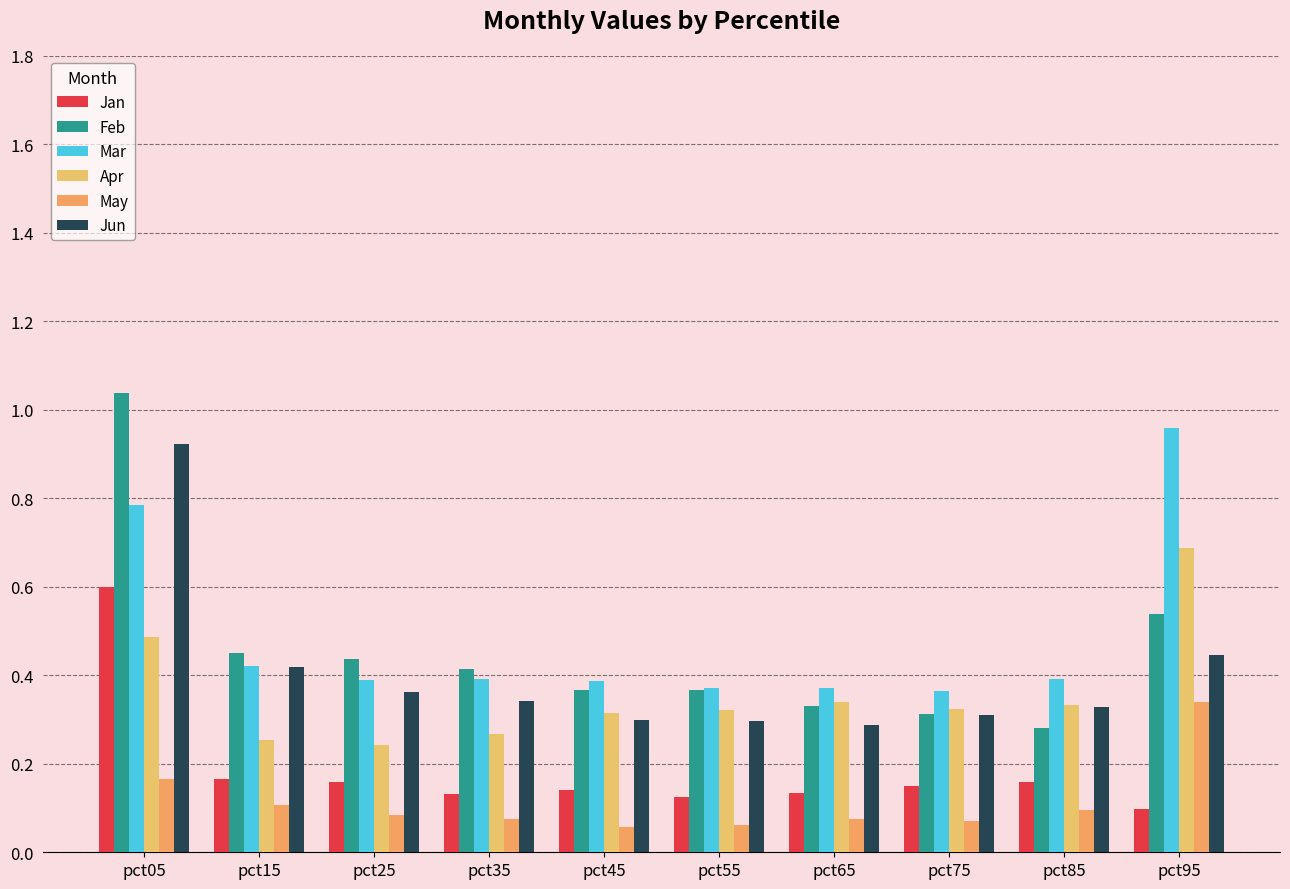

How many series are shown in this chart?

6